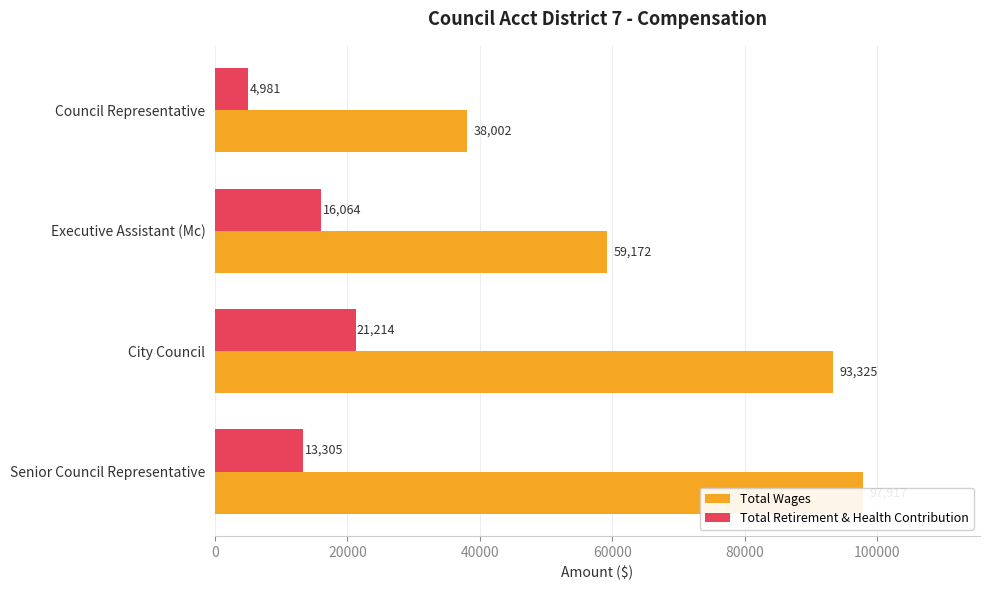

Which has a higher value, Council Representative or City Council?

City Council